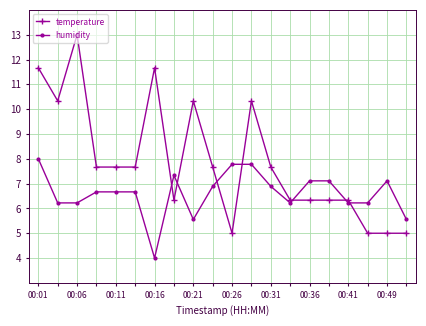

What is the value of the temperature point at the 2nd from the left?

10.3